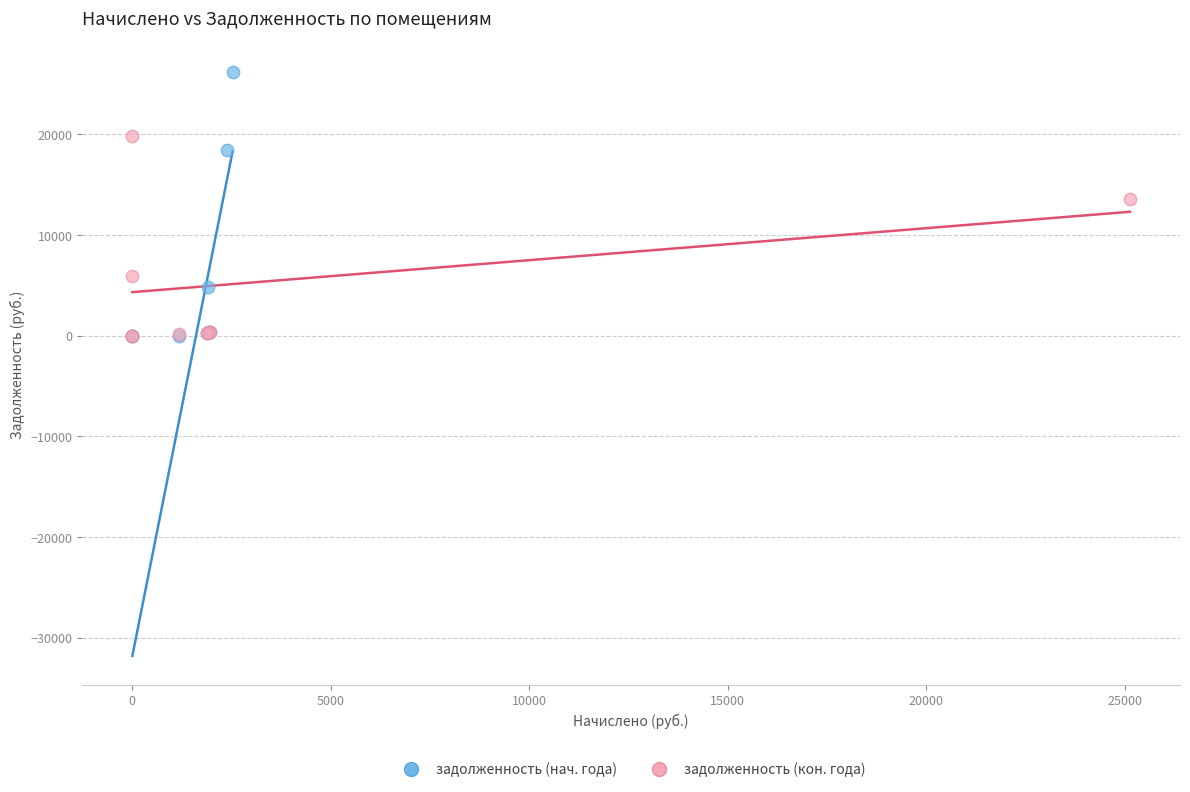

Which series has the widest spread of Y values?

задолженность (нач. года)